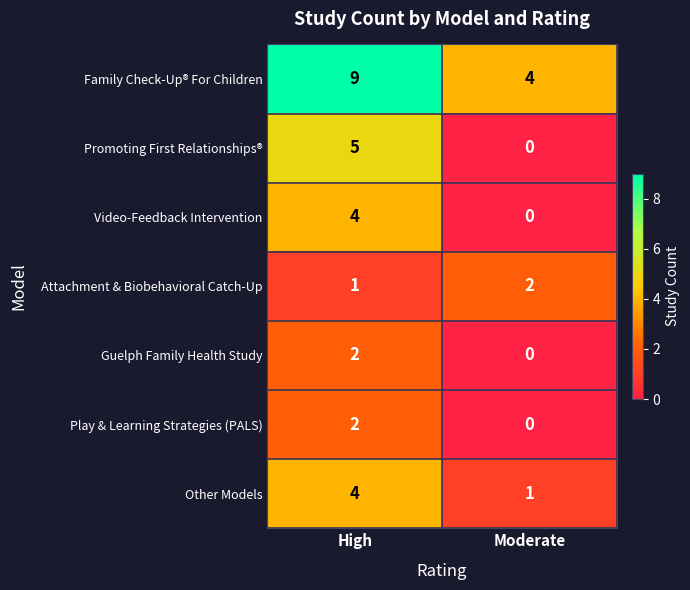

What is the difference between the Promoting First Relationships® values at High and Moderate?

5